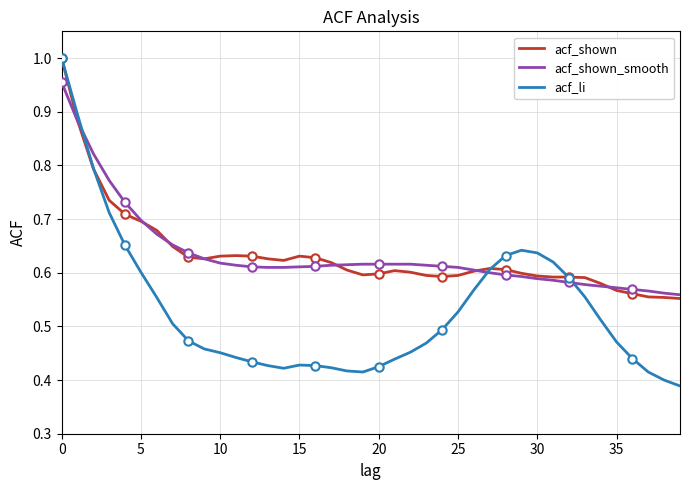

How many intersections are there between acf_li and acf_shown?

3